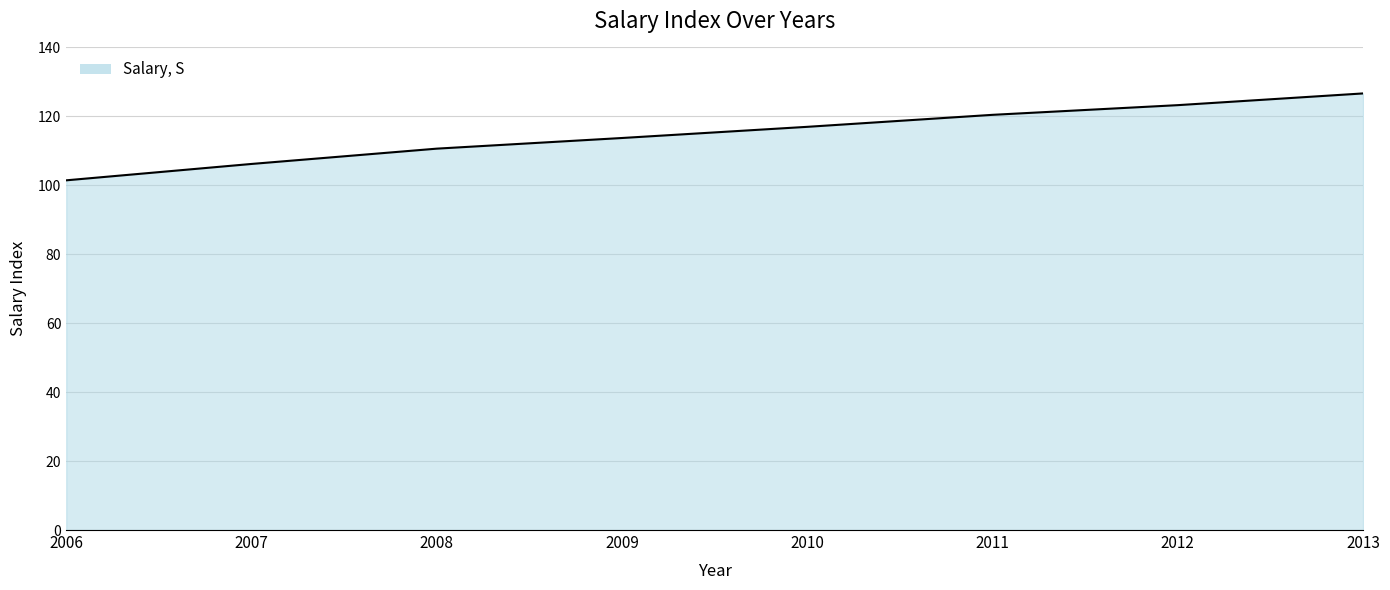

Where is the data nearest to the value 114?

2009